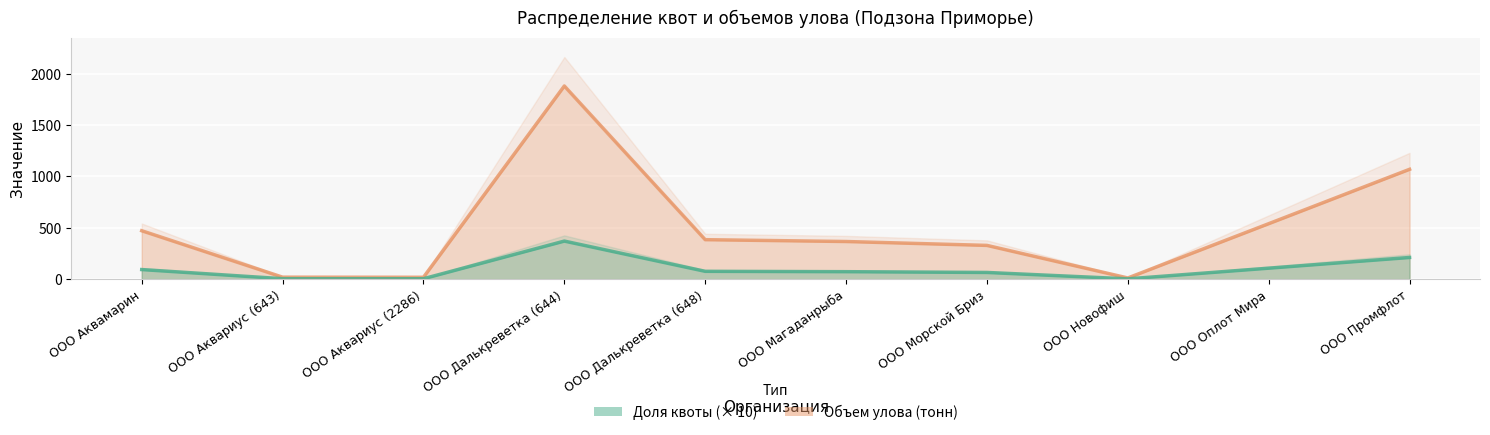

What is the difference between the Объем улова (тонн) values at ООО Аквариус (643) and ООО Оплот Мира?

520.6